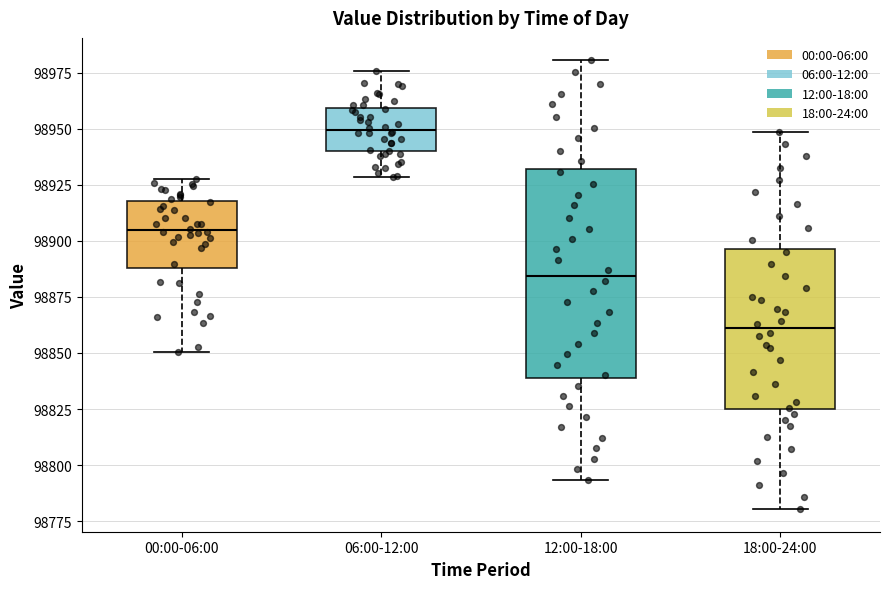

Reading left to right, read every box against the y-axis: the position of its median line, the range the box covers, and the ends of its whiskers. The values are not printed on the chart, so give them approximately, as read against the axis.

00:00-06:00: median 98905, box 98890 to 98920, whiskers 98850 to 98925
06:00-12:00: median 98950, box 98940 to 98960, whiskers 98930 to 98975
12:00-18:00: median 98885, box 98840 to 98930, whiskers 98795 to 98980
18:00-24:00: median 98860, box 98825 to 98895, whiskers 98780 to 98950